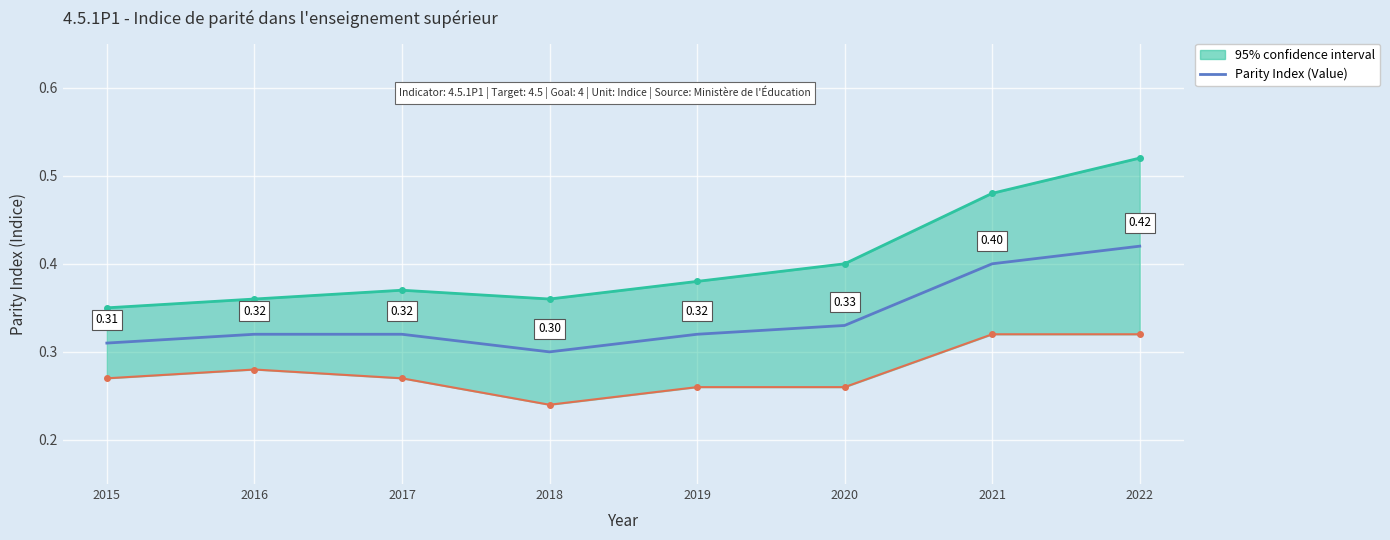

Rank the categories by value from lowest to highest.

2018, 2015, 2016, 2017, 2019, 2020, 2021, 2022